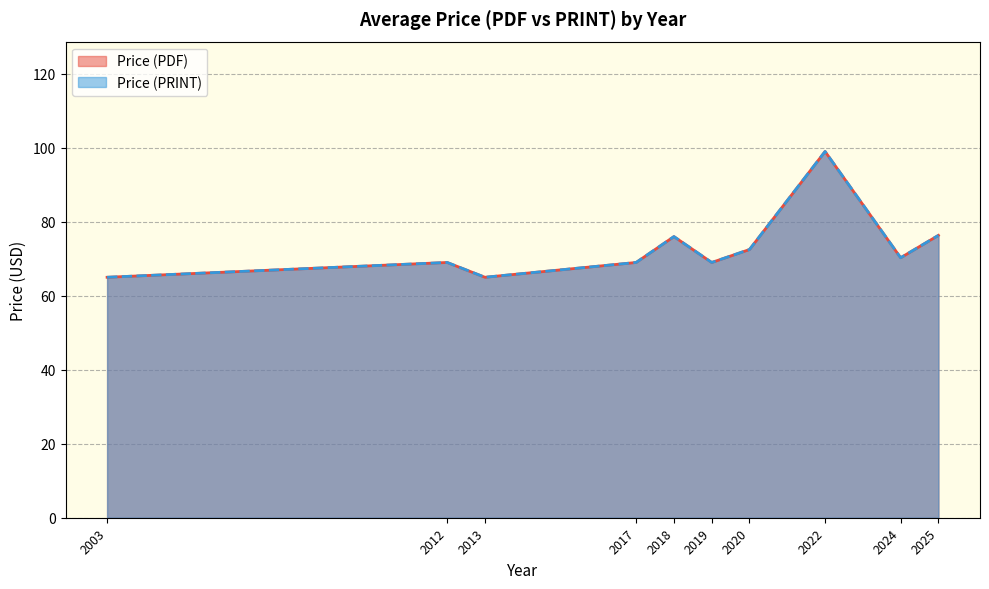

Between 2024 and 2022, which is larger?

2022